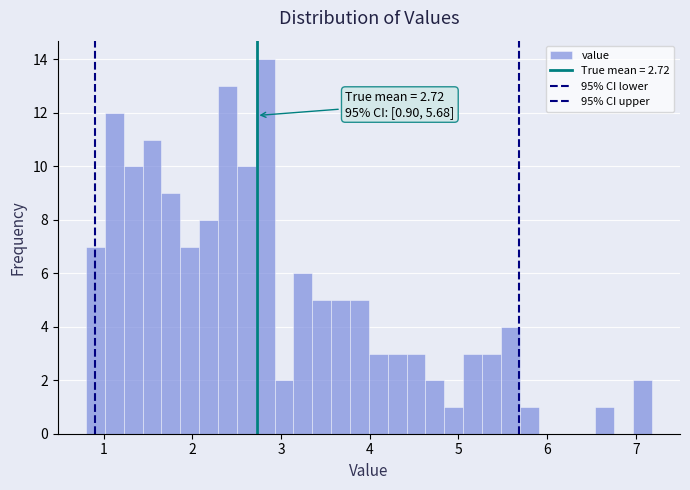

Read against the x-axis, roughly where is the centre of the tallest bar?

2.8